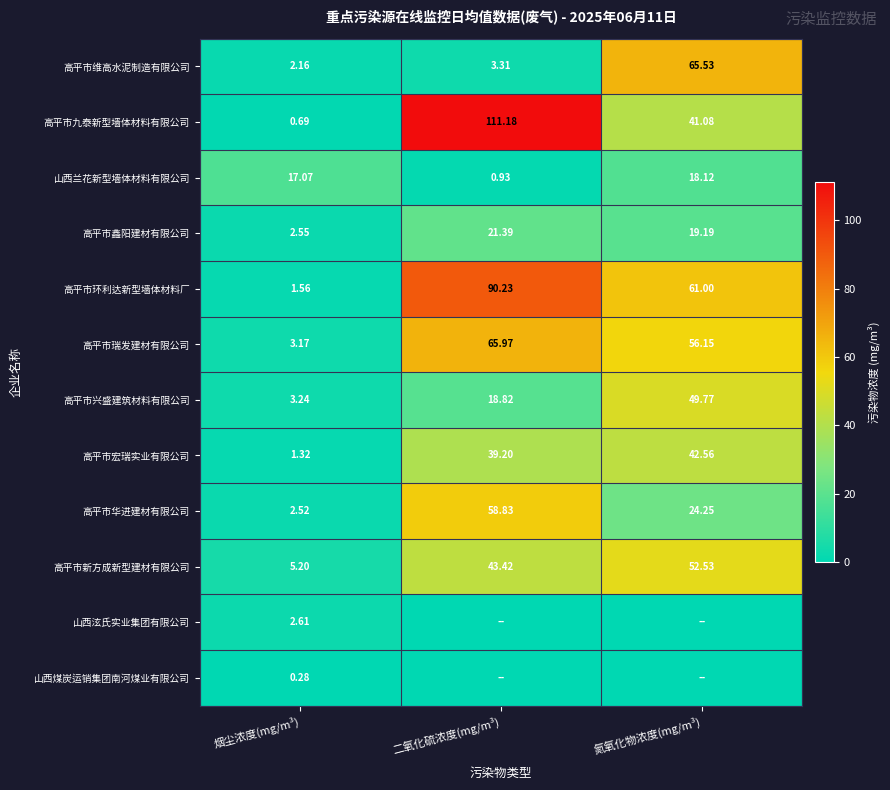

What is the difference between the 高平市瑞发建材有限公司 values at 二氧化硫浓度(mg/m³) and 氮氧化物浓度(mg/m³)?

9.8